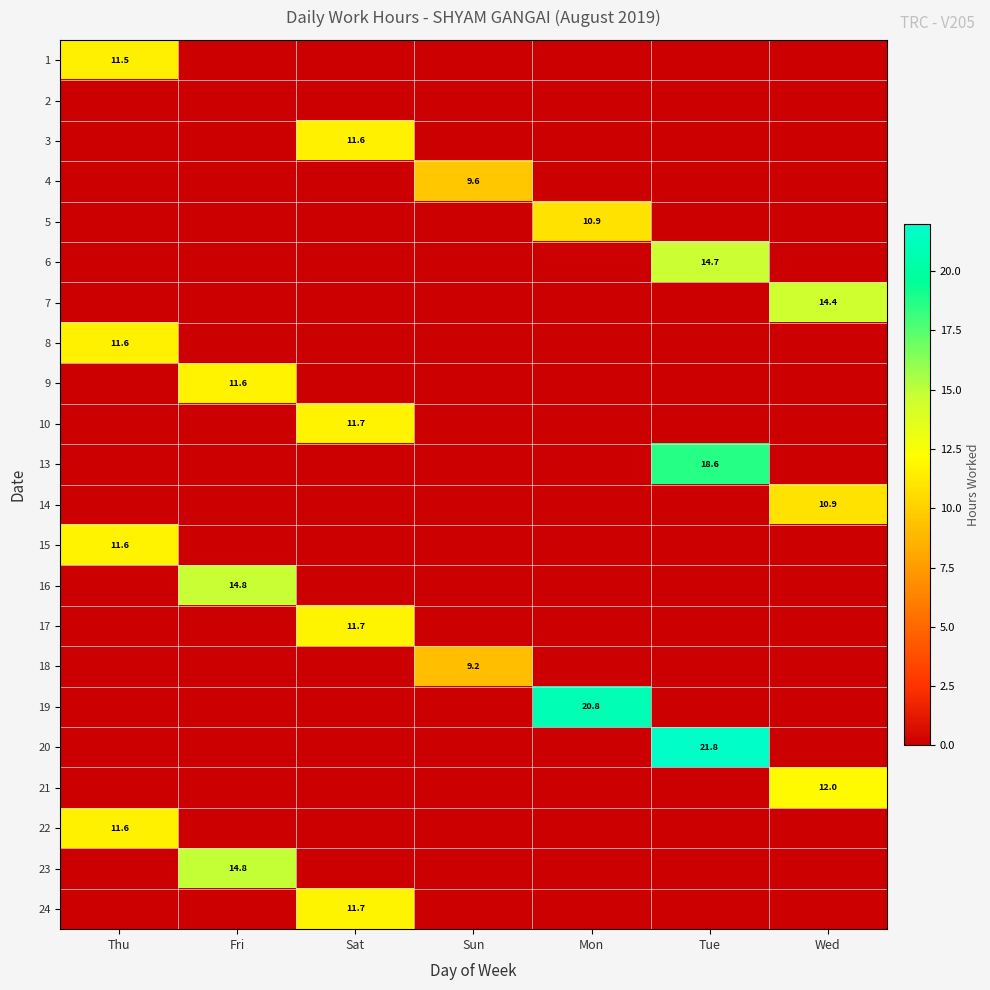

The 5 series shows 2.2 at Mon. True or false?

False